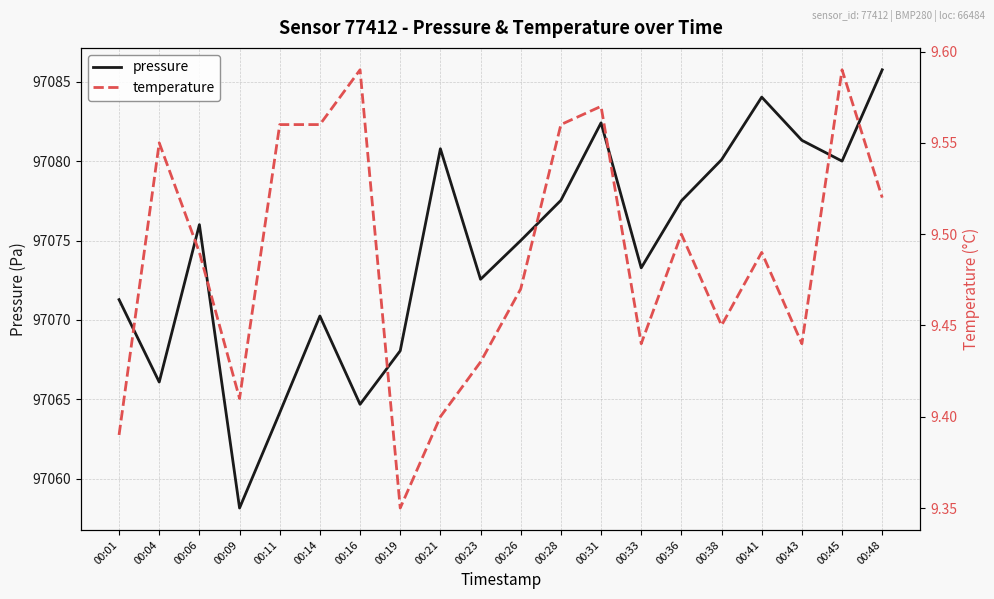

Which series has the largest range (max minus min)?

pressure